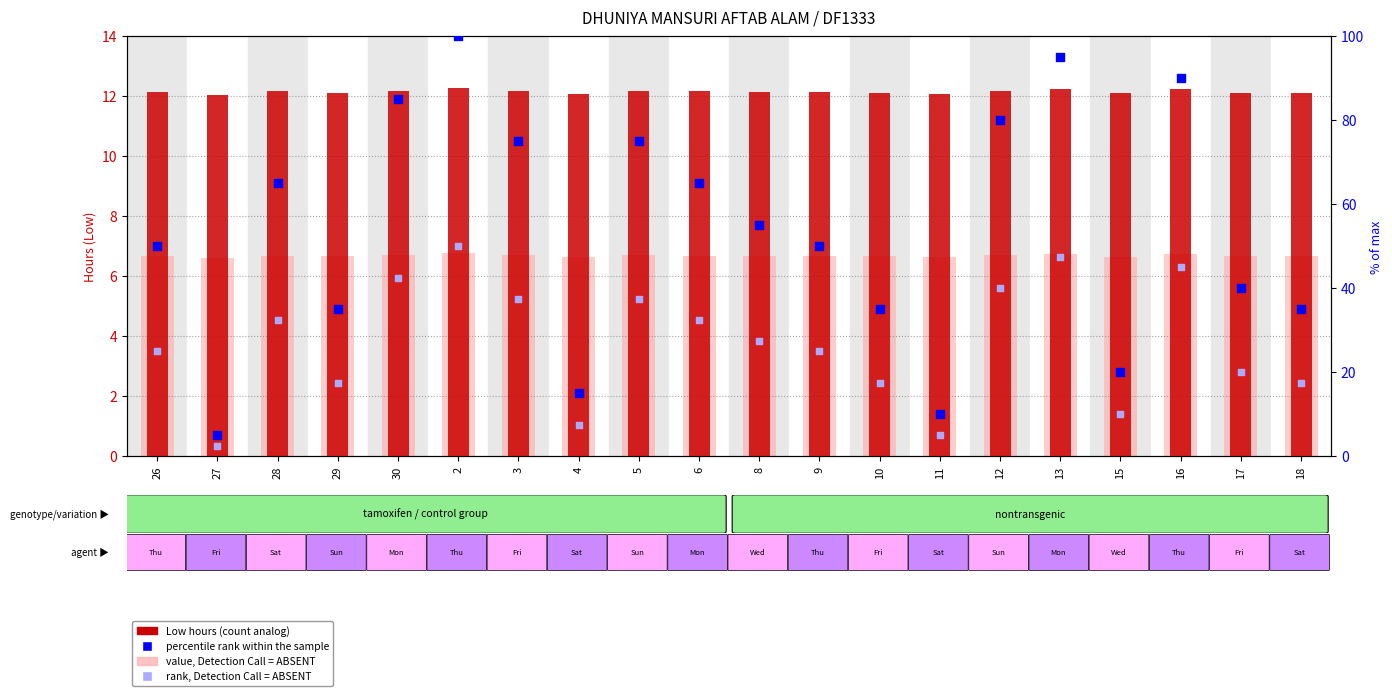

Which series reaches the maximum Y coordinate?

percentile rank within the sample